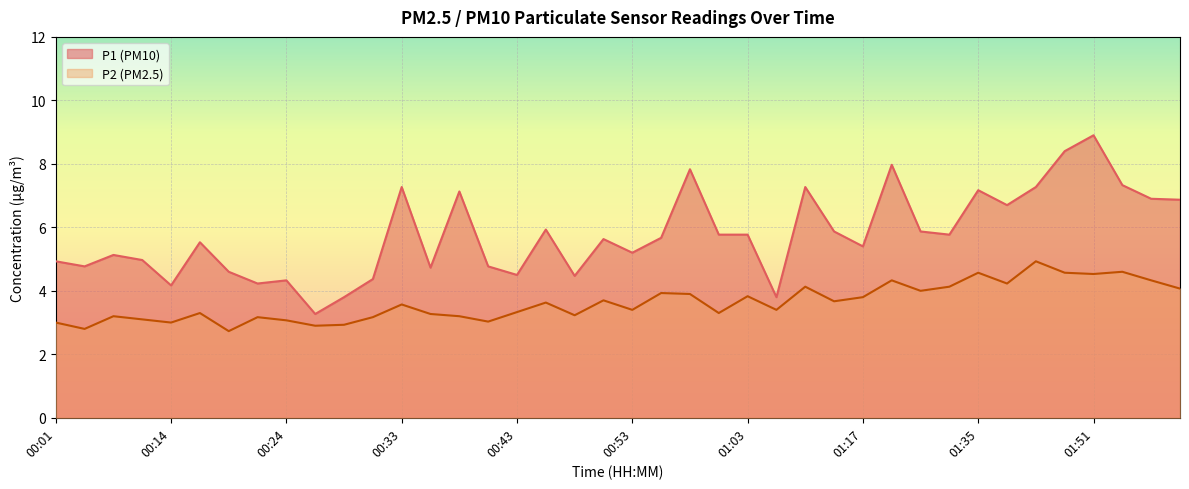

Which series has the largest total across all categories?

P1 (PM10)